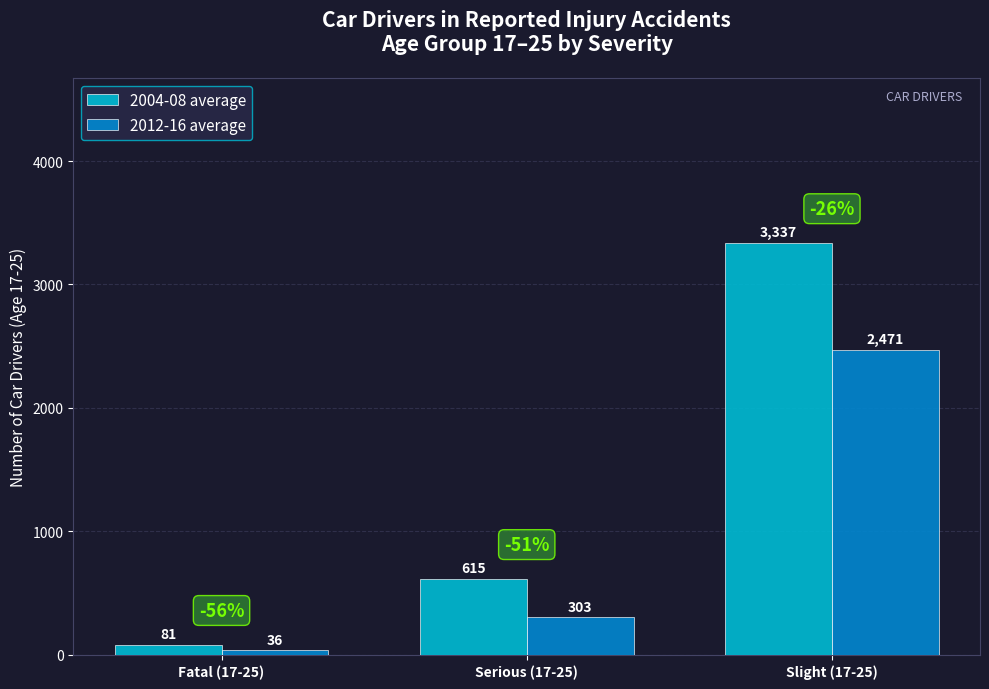

What is the difference between the maximum and minimum values in the 2004-08 average series?

3256